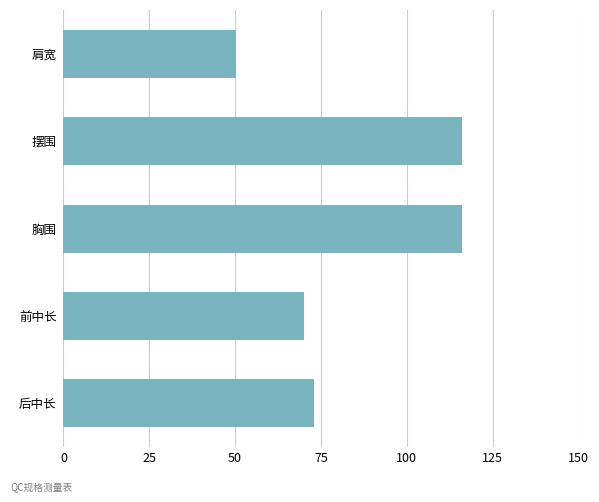

What is the maximum value shown in the chart?

116.0